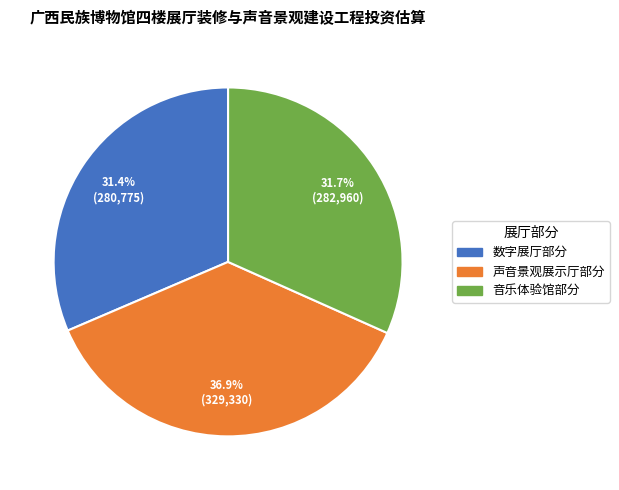

The 音乐体验馆部分 slice represents 18% of the pie. True or false?

False